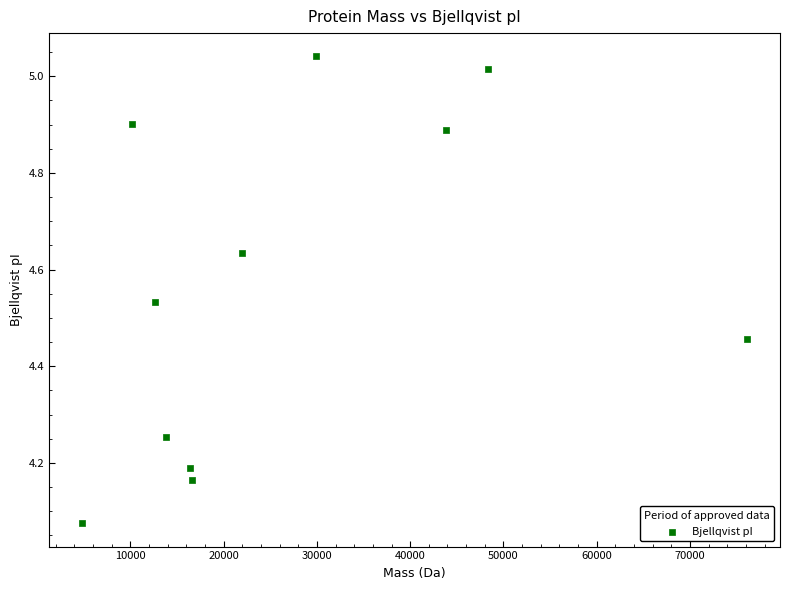

What is the average X value?

26783.3